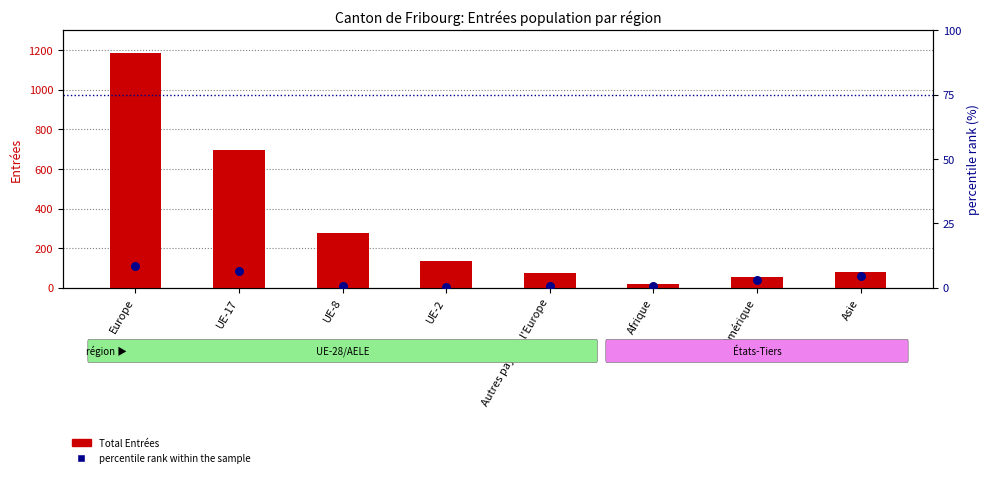

Between UE-8 and UE-17, which is larger?

UE-17